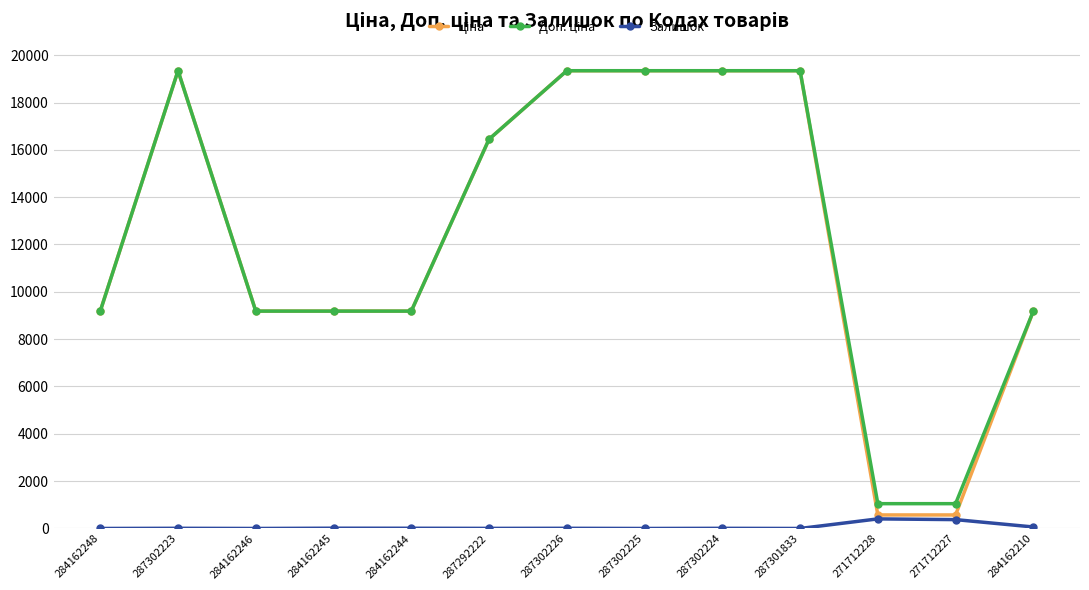

At how many categories does at least one series exceed 17880?

5